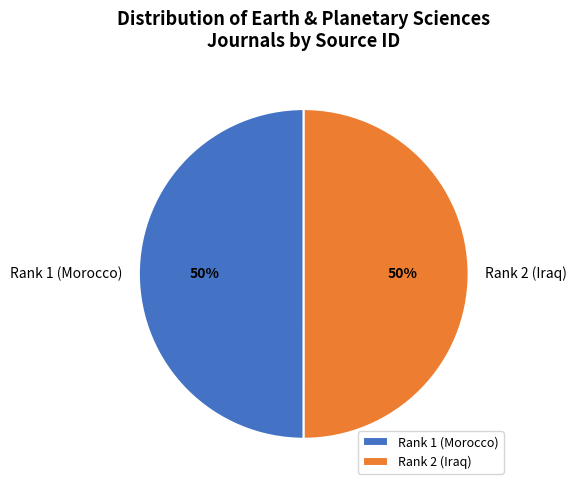

Approximately how many times larger is the value at Rank 2 (Iraq) compared to Rank 1 (Morocco)?

1.0